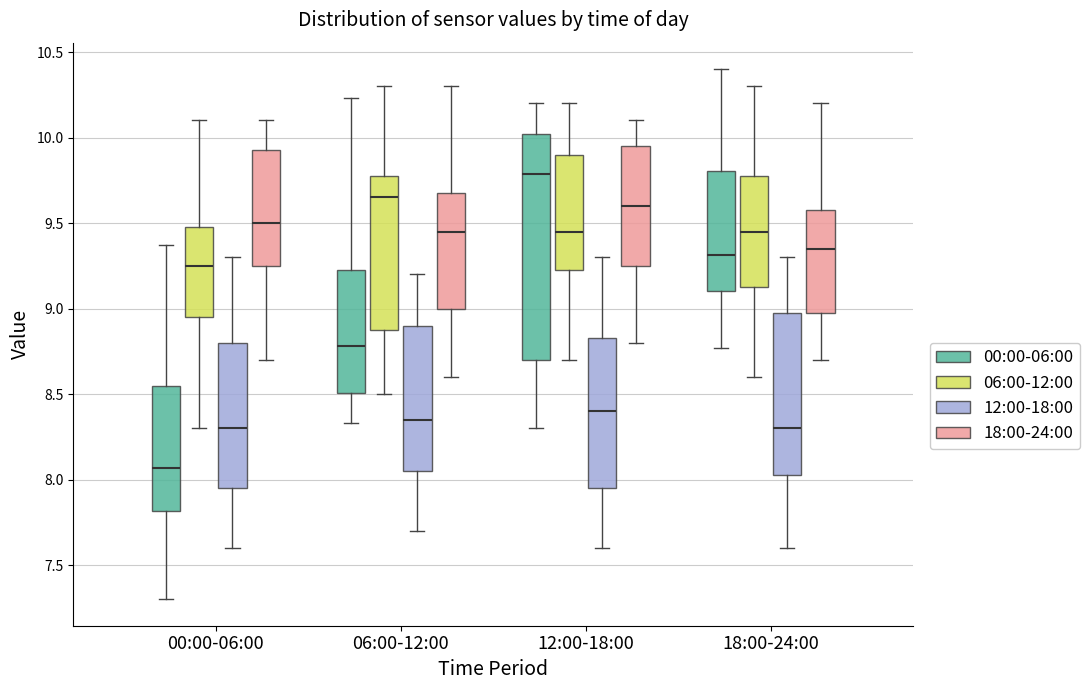

Reading left to right, transcribe this box plot: for each box, give where its median line is, the range the box spans, and where its two whiskers end, as read against the y-axis. The values are not printed on the chart, so give them approximately, as read against the axis.

00:00-06:00 (00:00-06:00): median 8.05, box 7.80 to 8.55, whiskers 7.30 to 9.35
00:00-06:00 (06:00-12:00): median 9.25, box 8.95 to 9.50, whiskers 8.30 to 10.10
00:00-06:00 (12:00-18:00): median 8.30, box 7.95 to 8.80, whiskers 7.60 to 9.30
00:00-06:00 (18:00-24:00): median 9.50, box 9.25 to 9.95, whiskers 8.70 to 10.10
06:00-12:00 (00:00-06:00): median 8.80, box 8.50 to 9.25, whiskers 8.35 to 10.25
06:00-12:00 (06:00-12:00): median 9.65, box 8.90 to 9.80, whiskers 8.50 to 10.30
06:00-12:00 (12:00-18:00): median 8.35, box 8.05 to 8.90, whiskers 7.70 to 9.20
06:00-12:00 (18:00-24:00): median 9.45, box 9.00 to 9.70, whiskers 8.60 to 10.30
12:00-18:00 (00:00-06:00): median 9.80, box 8.70 to 10.00, whiskers 8.30 to 10.20
12:00-18:00 (06:00-12:00): median 9.45, box 9.25 to 9.90, whiskers 8.70 to 10.20
12:00-18:00 (12:00-18:00): median 8.40, box 7.95 to 8.85, whiskers 7.60 to 9.30
12:00-18:00 (18:00-24:00): median 9.60, box 9.25 to 9.95, whiskers 8.80 to 10.10
18:00-24:00 (00:00-06:00): median 9.30, box 9.10 to 9.80, whiskers 8.75 to 10.40
18:00-24:00 (06:00-12:00): median 9.45, box 9.15 to 9.80, whiskers 8.60 to 10.30
18:00-24:00 (12:00-18:00): median 8.30, box 8.05 to 9.00, whiskers 7.60 to 9.30
18:00-24:00 (18:00-24:00): median 9.35, box 9.00 to 9.60, whiskers 8.70 to 10.20